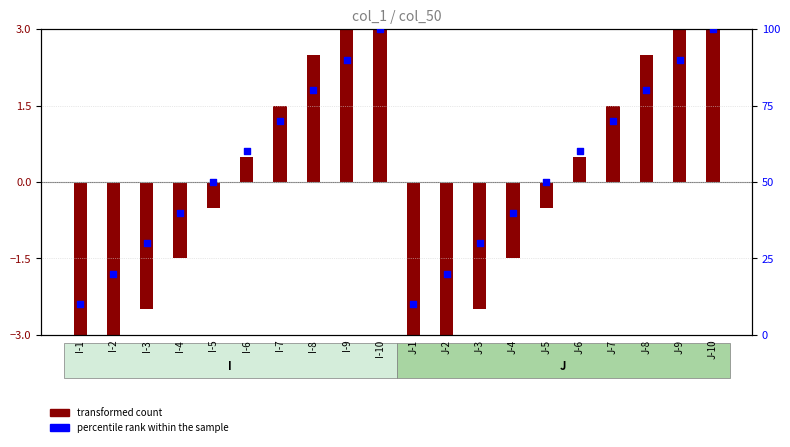

What is the total value across all series at I-3?

27.5